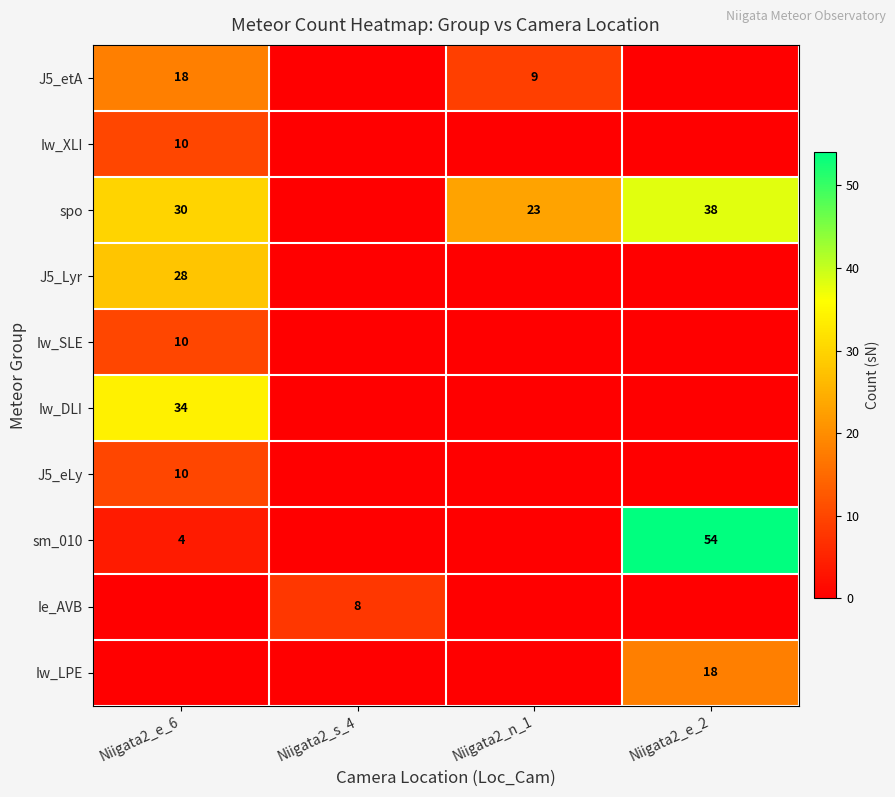

The Iw_SLE series shows 10 at Niigata2_e_6. True or false?

True